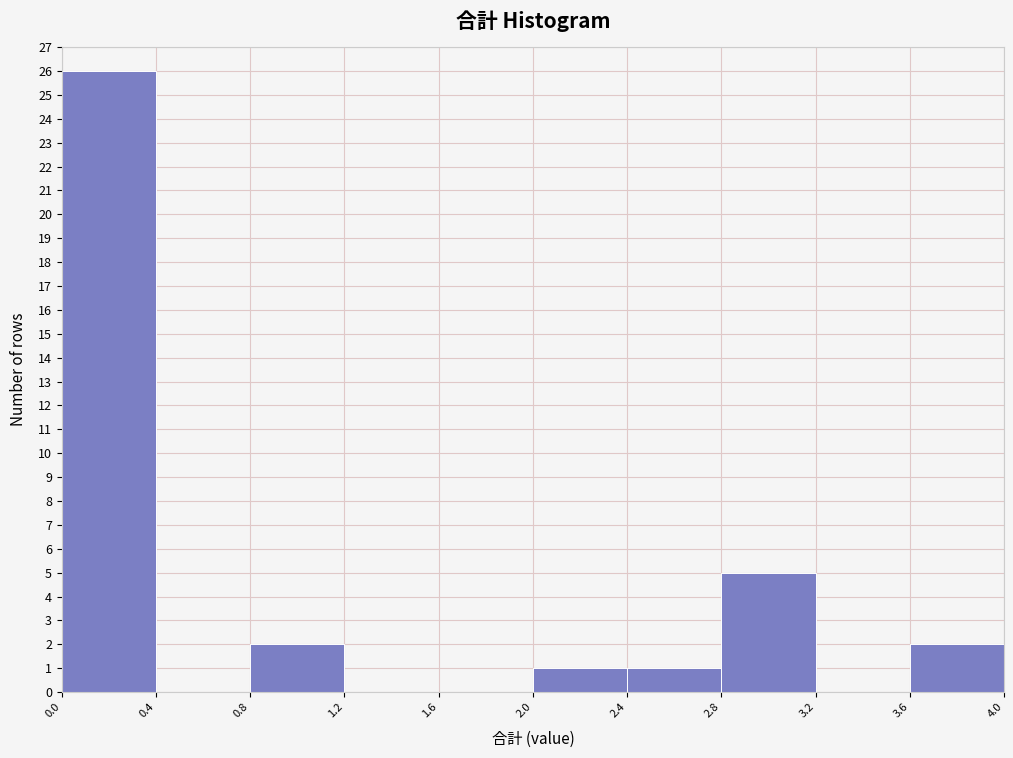

Reading left to right, list every bar in this chart as the range it spans on the x-axis followed by its height. The values are not printed on the chart, so give them approximately, as read against the axis.

0.0 to 0.4: 26
0.4 to 0.8: 0
0.8 to 1.2: 2
1.2 to 1.6: 0
1.6 to 2.0: 0
2.0 to 2.4: 1
2.4 to 2.8: 1
2.8 to 3.2: 5
3.2 to 3.6: 0
3.6 to 4.0: 2